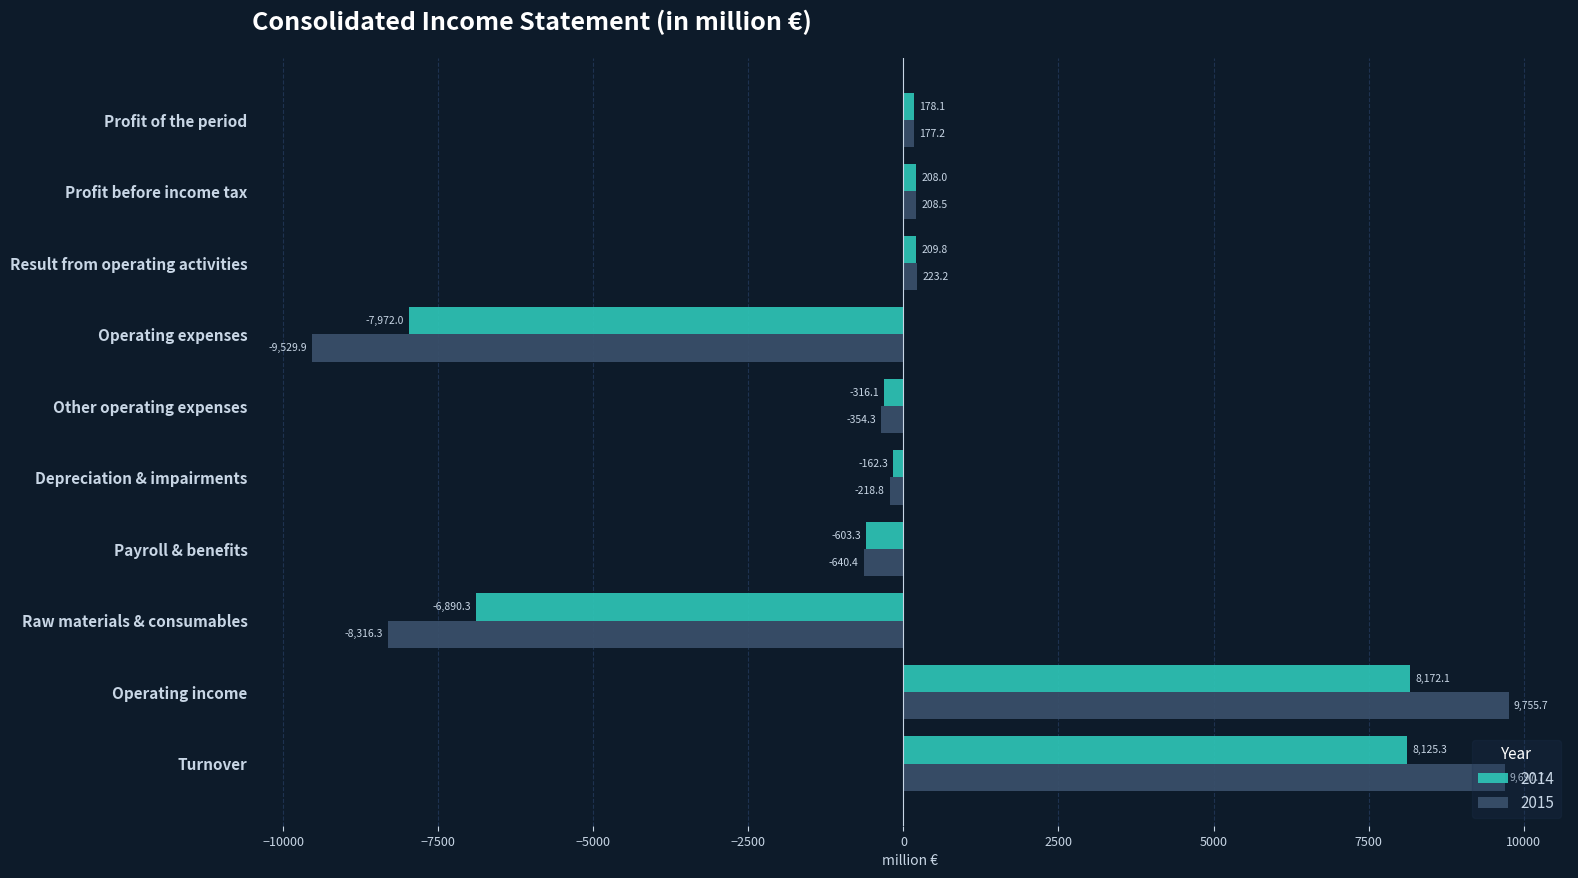

Is the value of 2015 at Profit before income tax greater than the value of 2014 at Profit of the period?

Yes